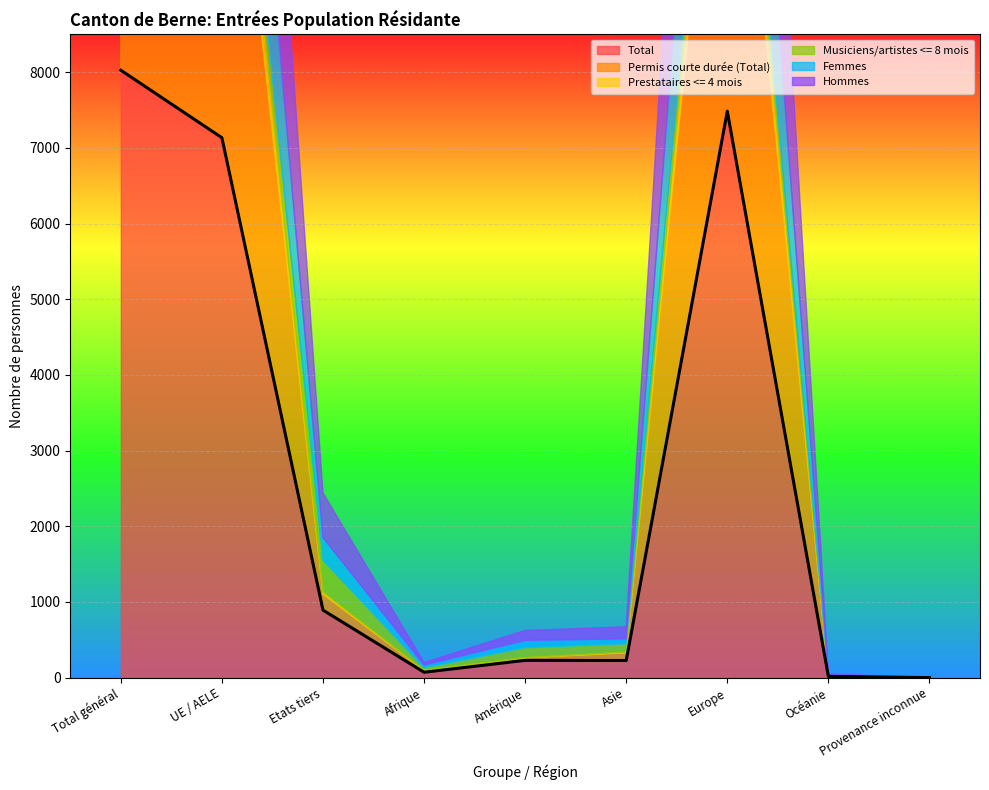

What is the label of the 5th point from the left?

Amérique